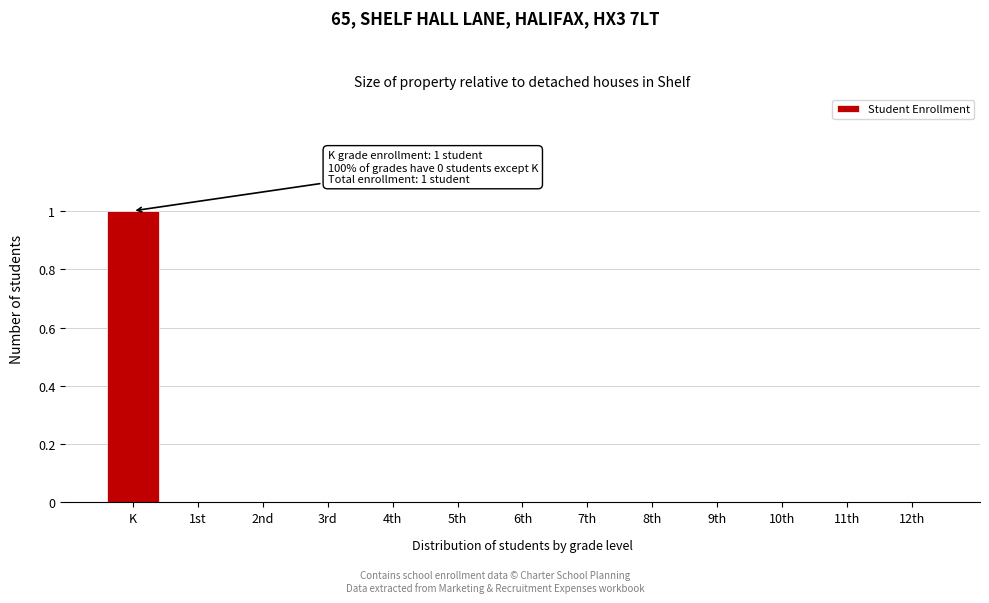

Reading right to left, list all the values displayed in this chart.

12th=0	11th=0	10th=0	9th=0	8th=0	7th=0	6th=0	5th=0	4th=0	3rd=0	2nd=0	1st=0	K=1